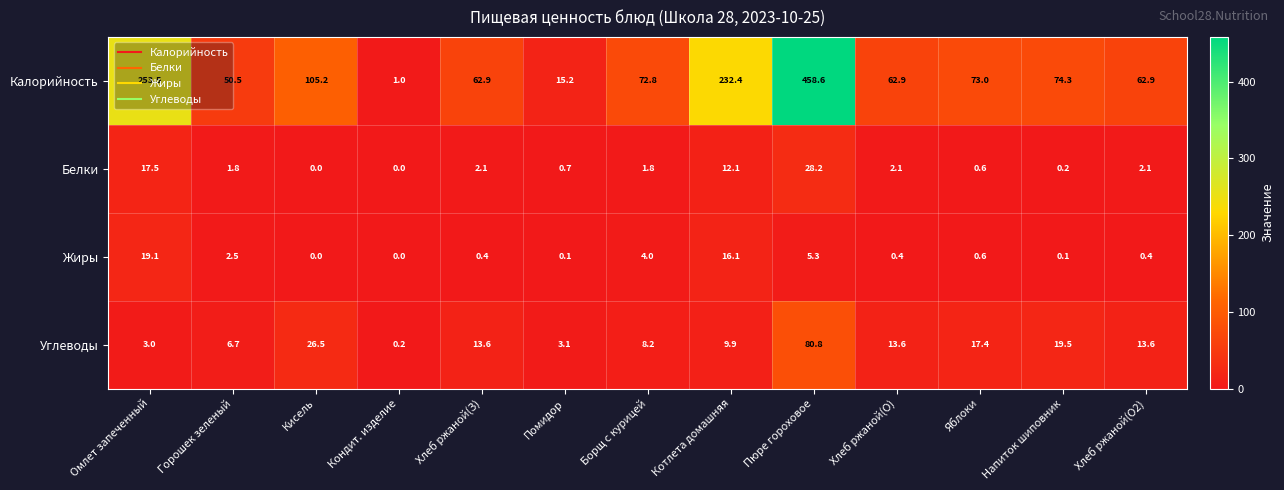

Which series has the widest spread of values?

Калорийность